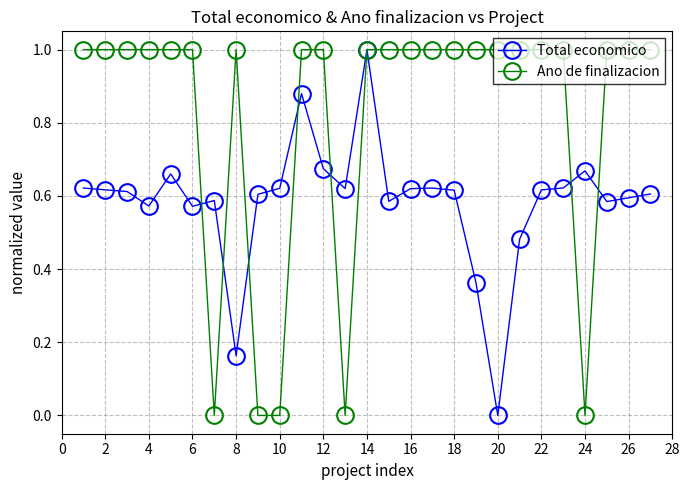

How many intersections are there between Total economico and Ano de finalizacion?

8